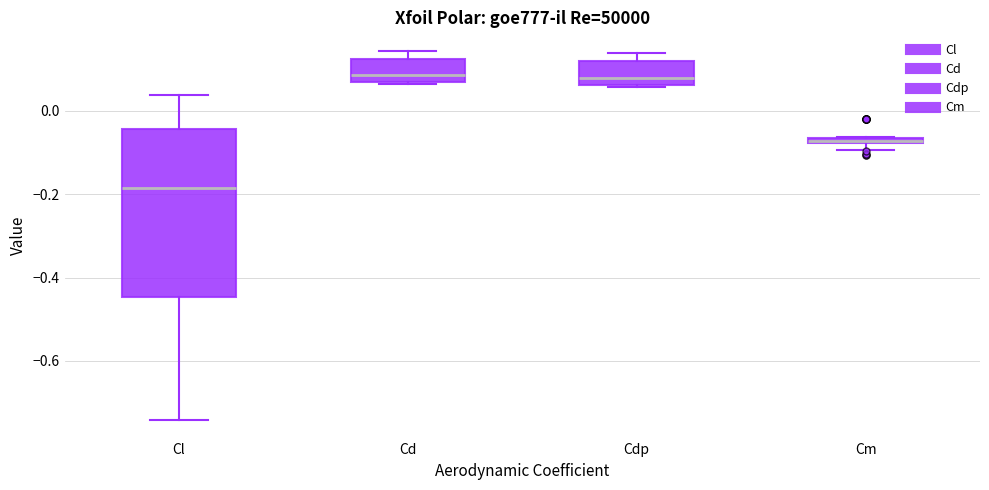

Which box's median line is the lowest?

Cl